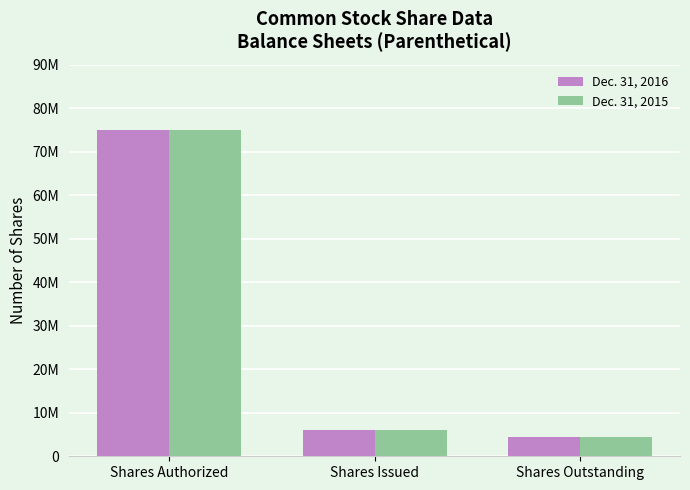

What are all the series names shown in the legend?

Dec. 31, 2016, Dec. 31, 2015